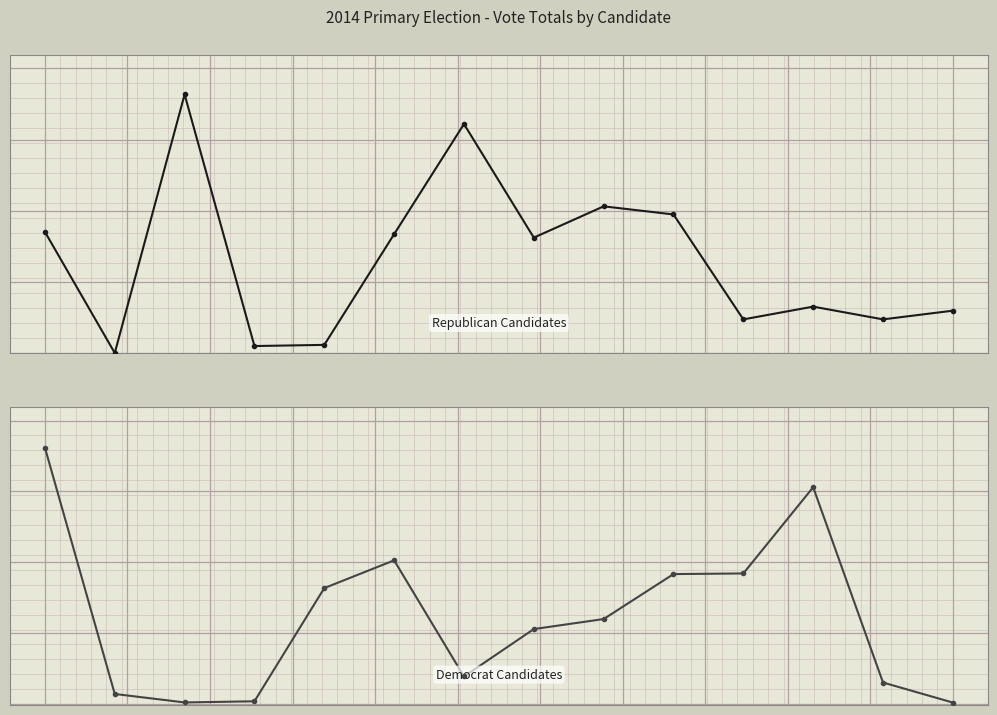

At 5, list the series in order from smallest to largest.

Republican Candidates, Democrat Candidates